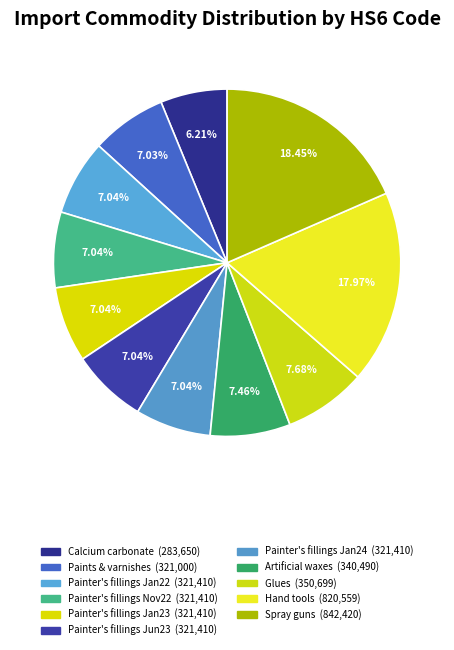

Does any single category account for the majority?

No